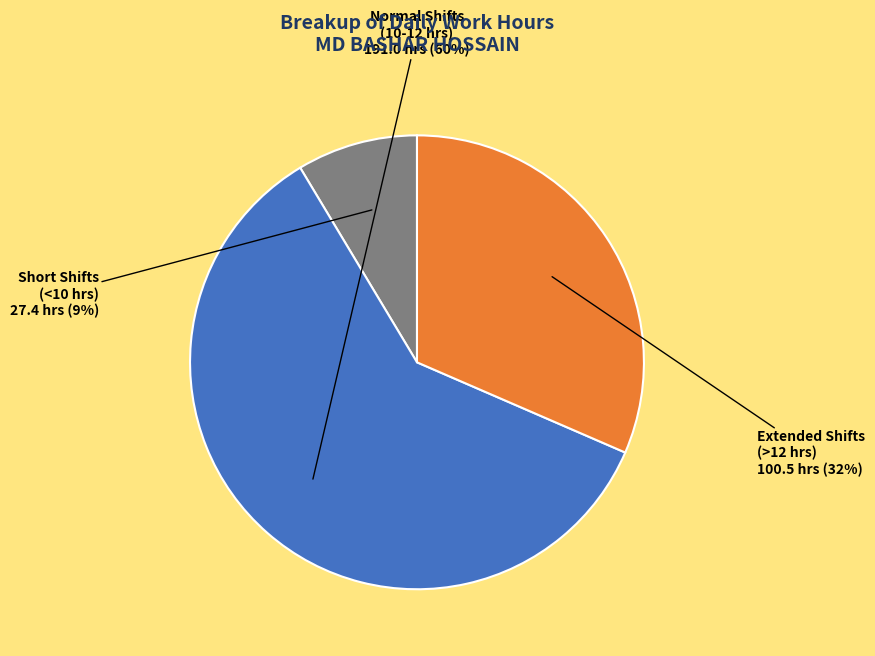

Combined, do Extended Shifts (>12 hrs) and Normal Shifts (10-12 hrs) account for over 50%?

Yes